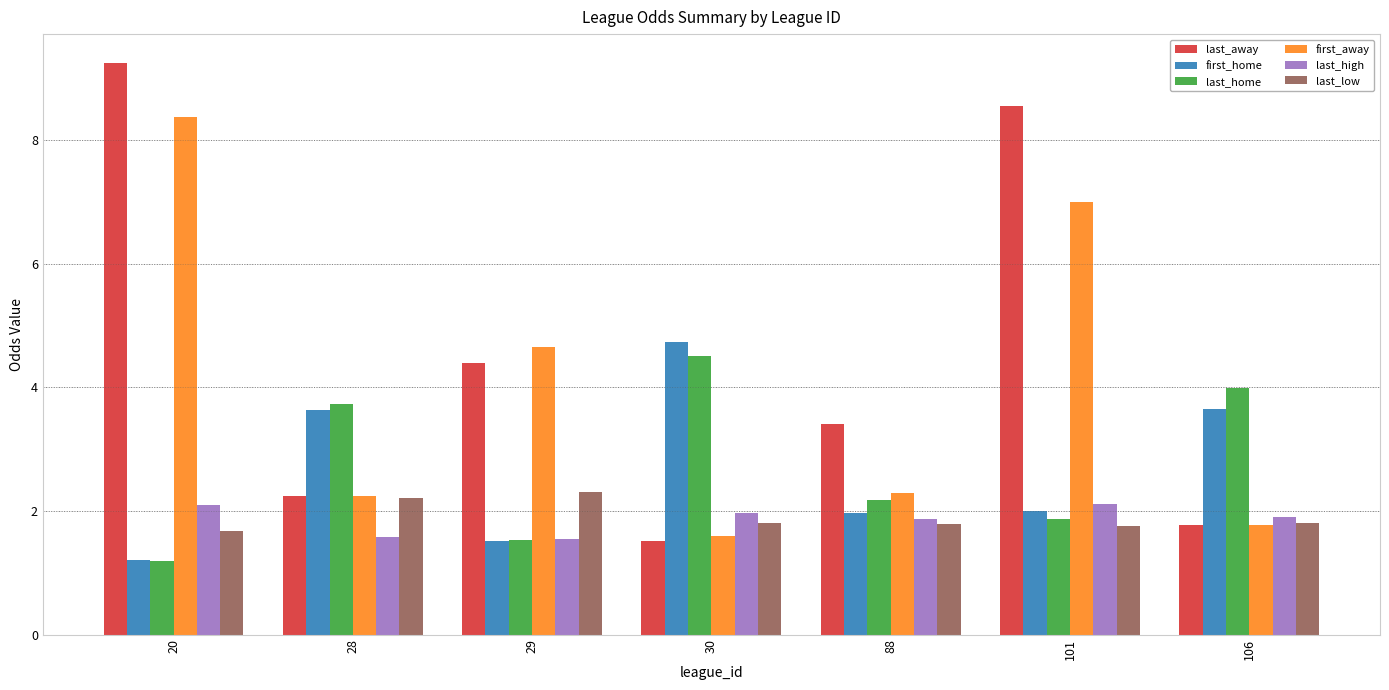

What is the minimum value for last_low?

1.7